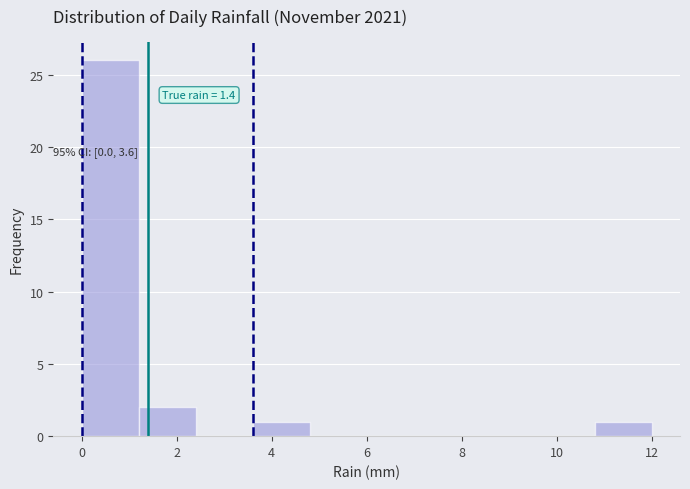

Which range on the x-axis has the tallest bar?

0.0 to 1.2